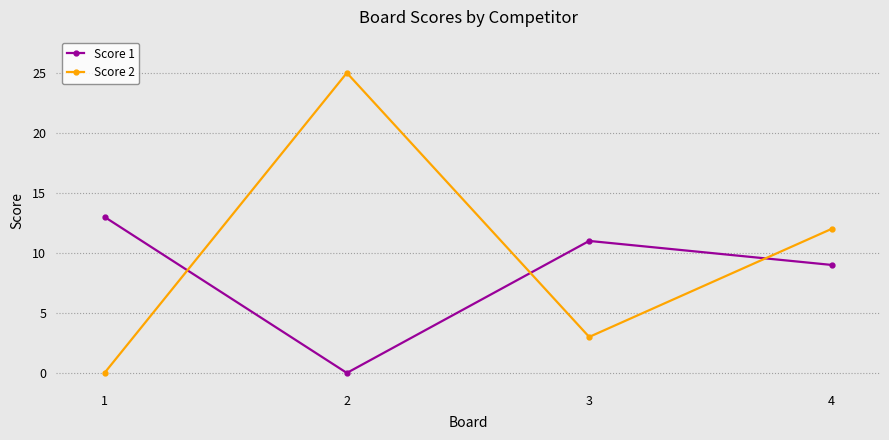

What is the total value across all series at 1?

13